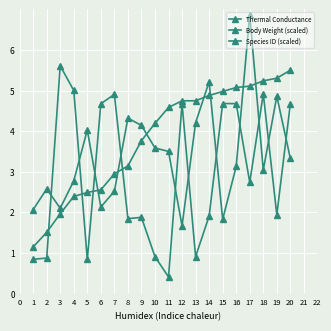

What is the smallest value displayed?

0.4